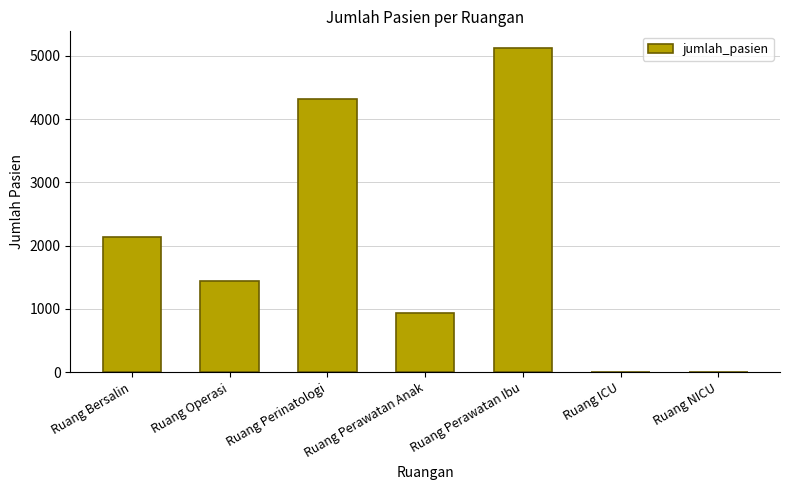

What is the change in value from Ruang Perawatan Anak to Ruang NICU?

-940